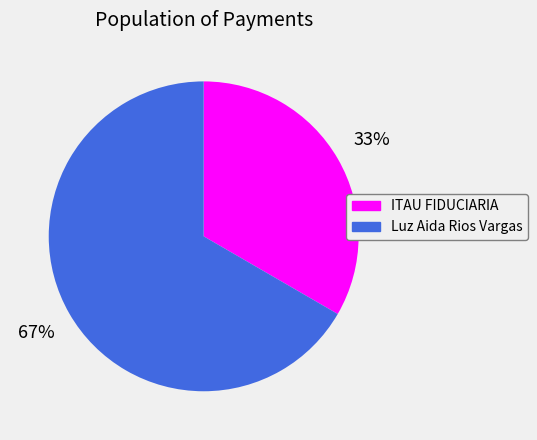

The Luz Aida Rios Vargas slice represents 55% of the pie. True or false?

False